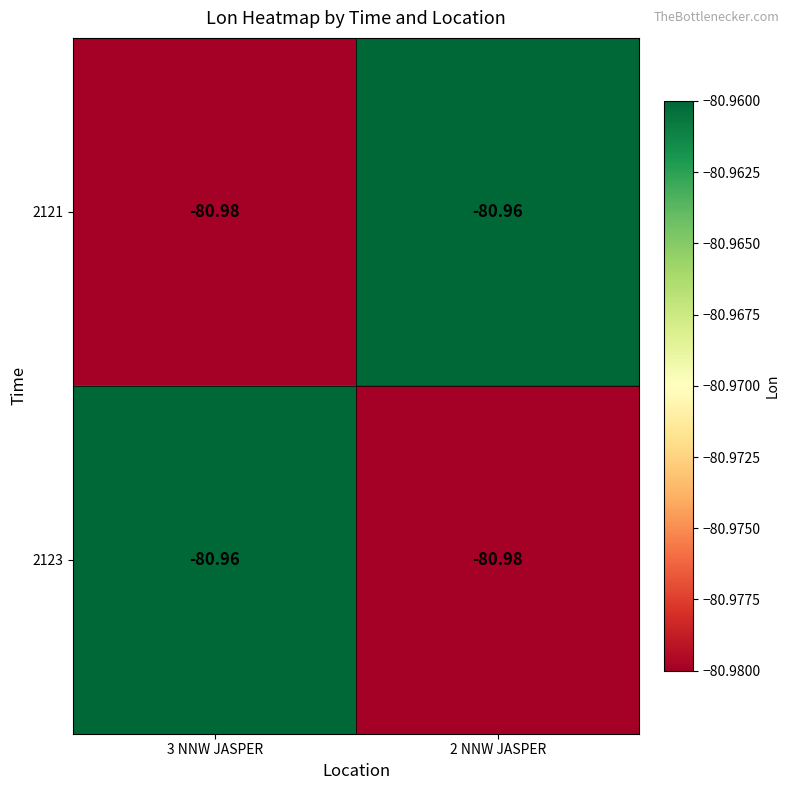

Is the value of 2121 at 3 NNW JASPER greater than the value of 2123 at 3 NNW JASPER?

No